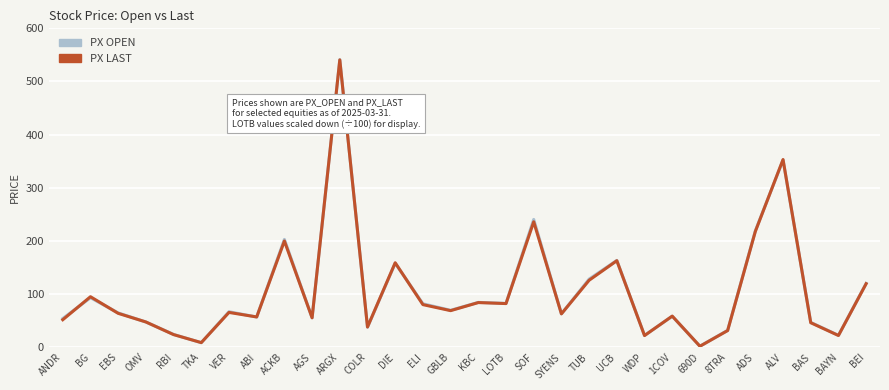

Where do PX_OPEN and PX_LAST first cross each other?

ANDR and BG